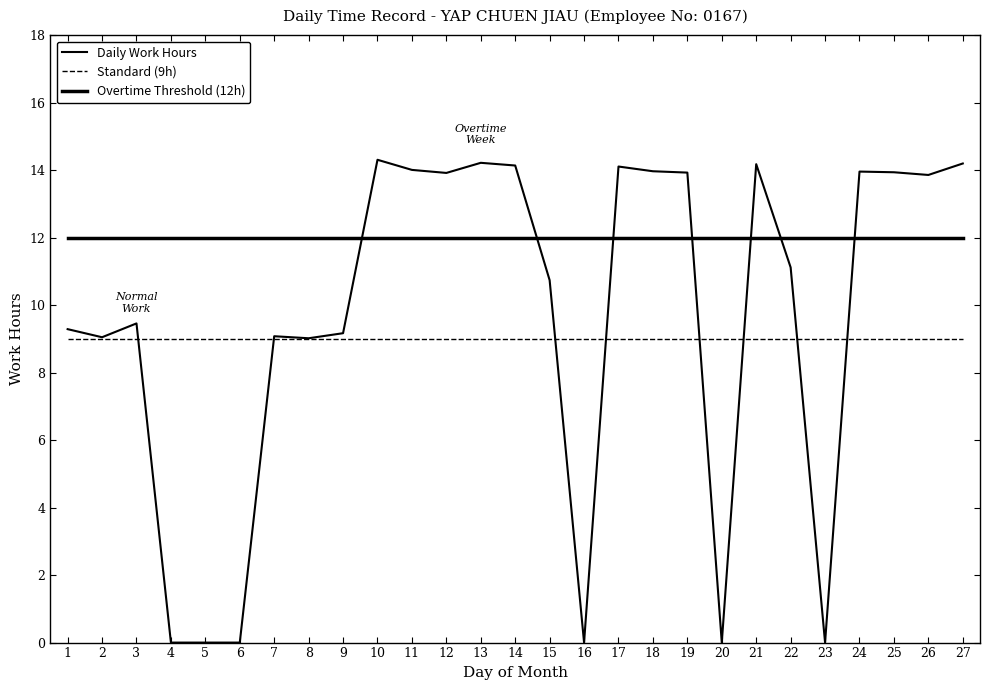

Is this an area chart (filled region under the line)?

No